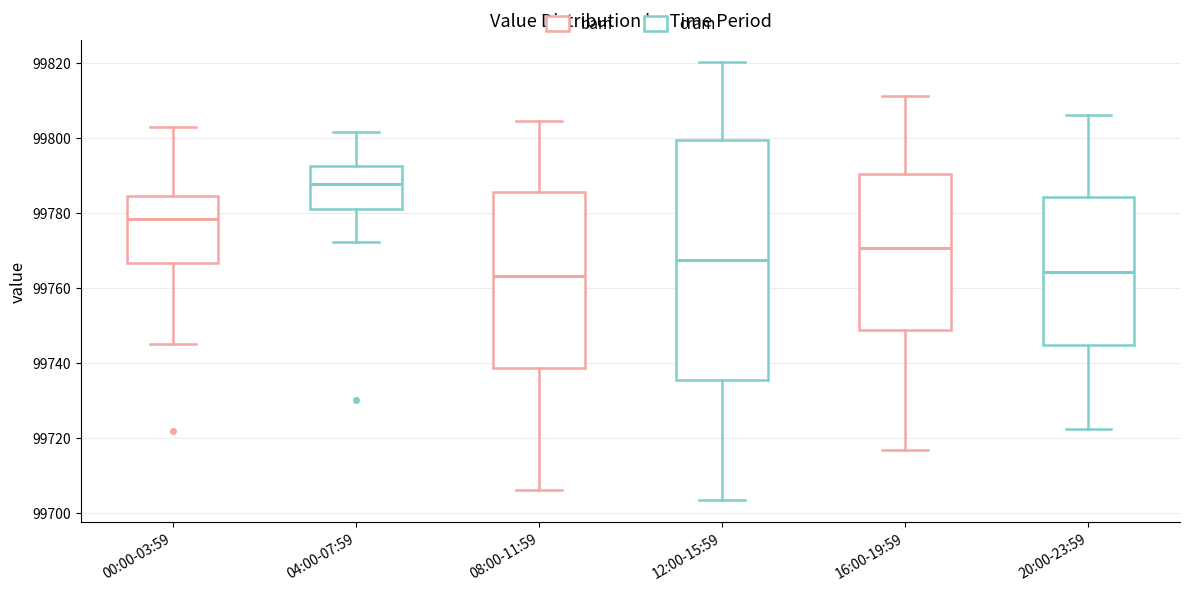

Comparing the boxes themselves (not the whiskers), which one is the tallest?

12:00-15:59